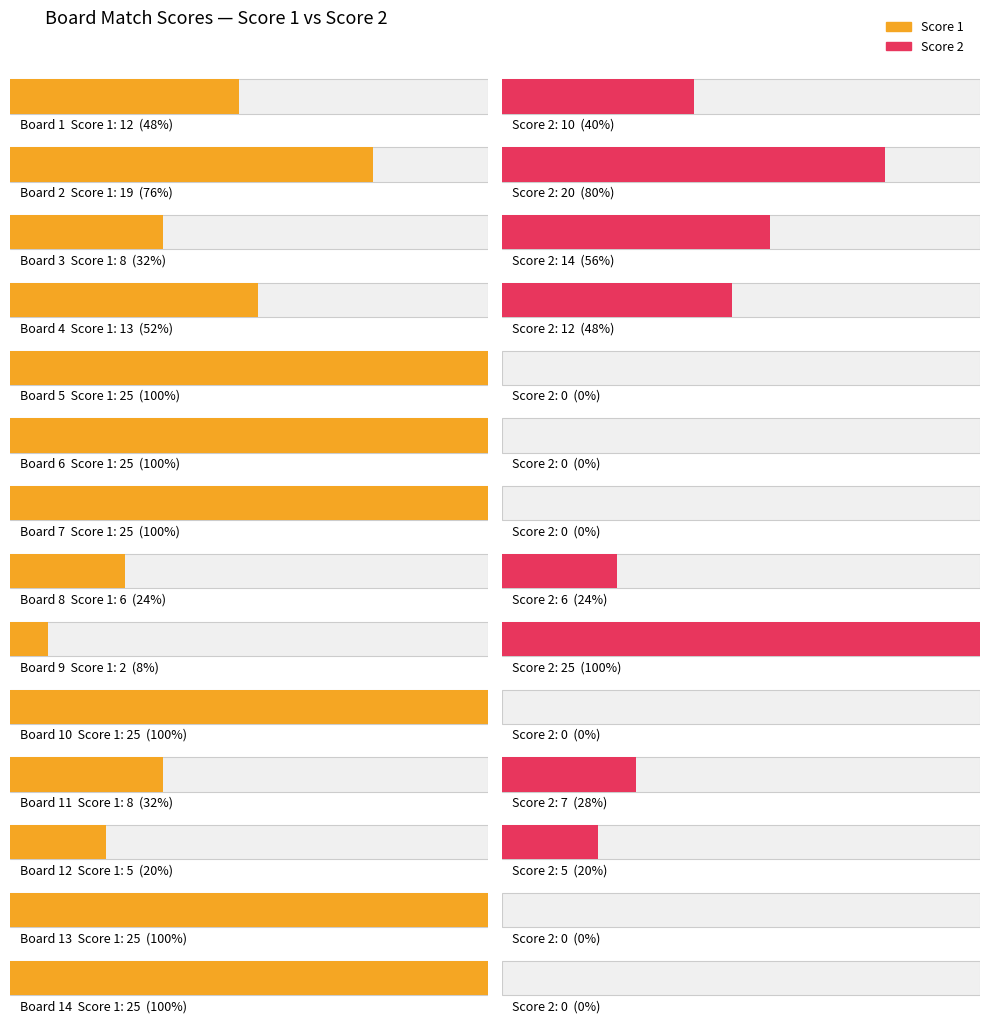

Reading left to right, list all the values displayed in this chart.

Score 1: 12	19	8	13	25	25	25	6	2	25	8	5	25	25
Score 2: 10	20	14	12	0	0	0	6	25	0	7	5	0	0